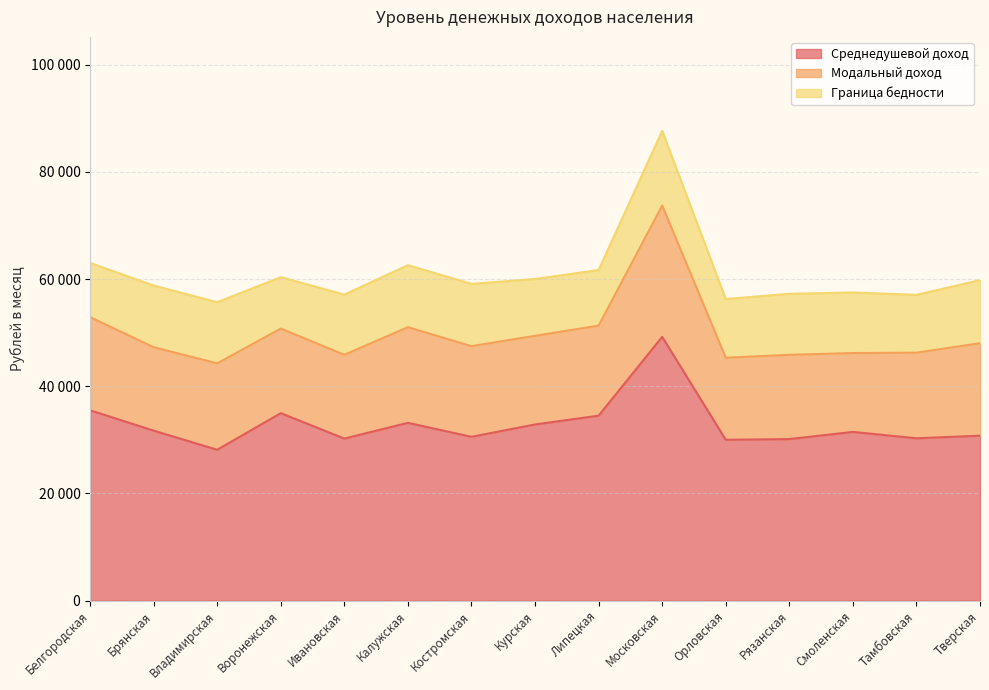

At which category does Модальный доход reach its first local peak?

Владимирская